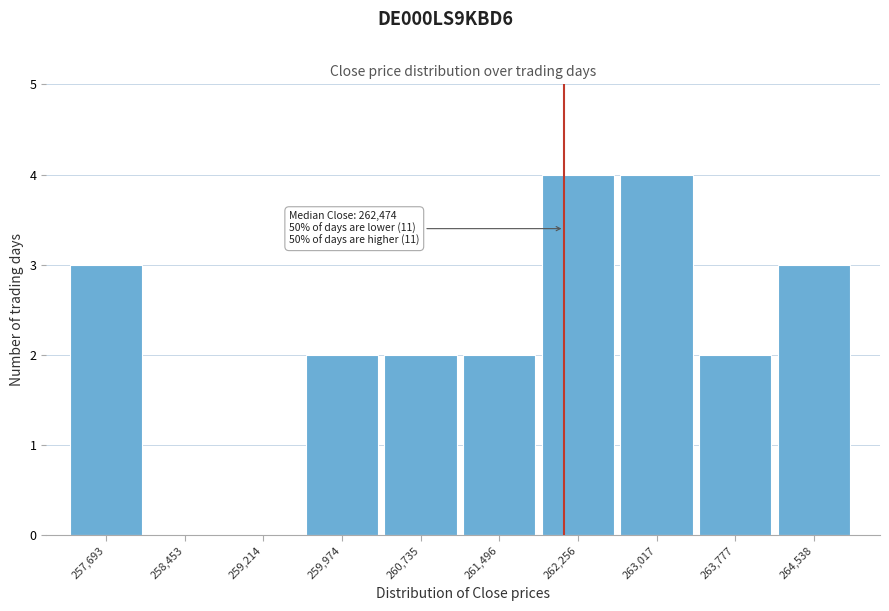

Reading left to right, transcribe all the data shown in this chart.

257,693=3	258,453=0	259,214=0	259,974=2	260,735=2	261,496=2	262,256=4	263,017=4	263,777=2	264,538=3